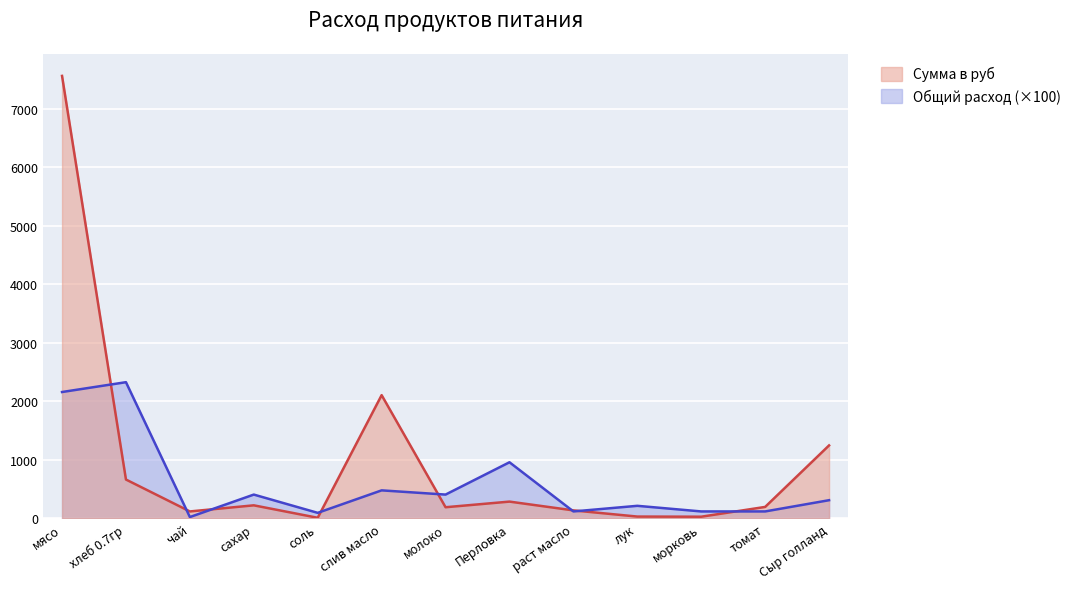

Reading left to right, list all the values displayed in this chart.

Общий расход продуктов: мясо=2160.0	хлеб 0.7гр=2328.0	чай=24.0	сахар=408.0	соль=96.0	слив масло=480.0	молоко=408.0	Перловка=960.0	раст масло=120.0	лук=216.0	морковь=120.0	томат=120.0	Сыр голланд=312.0
Сумма в руб: мясо=7560.0	хлеб 0.7гр=665.1	чай=120.0	сахар=224.4	соль=11.5	слив масло=2106.7	молоко=191.8	Перловка=288.0	раст масло=138.0	лук=32.4	морковь=30.0	томат=197.2	Сыр голланд=1248.0